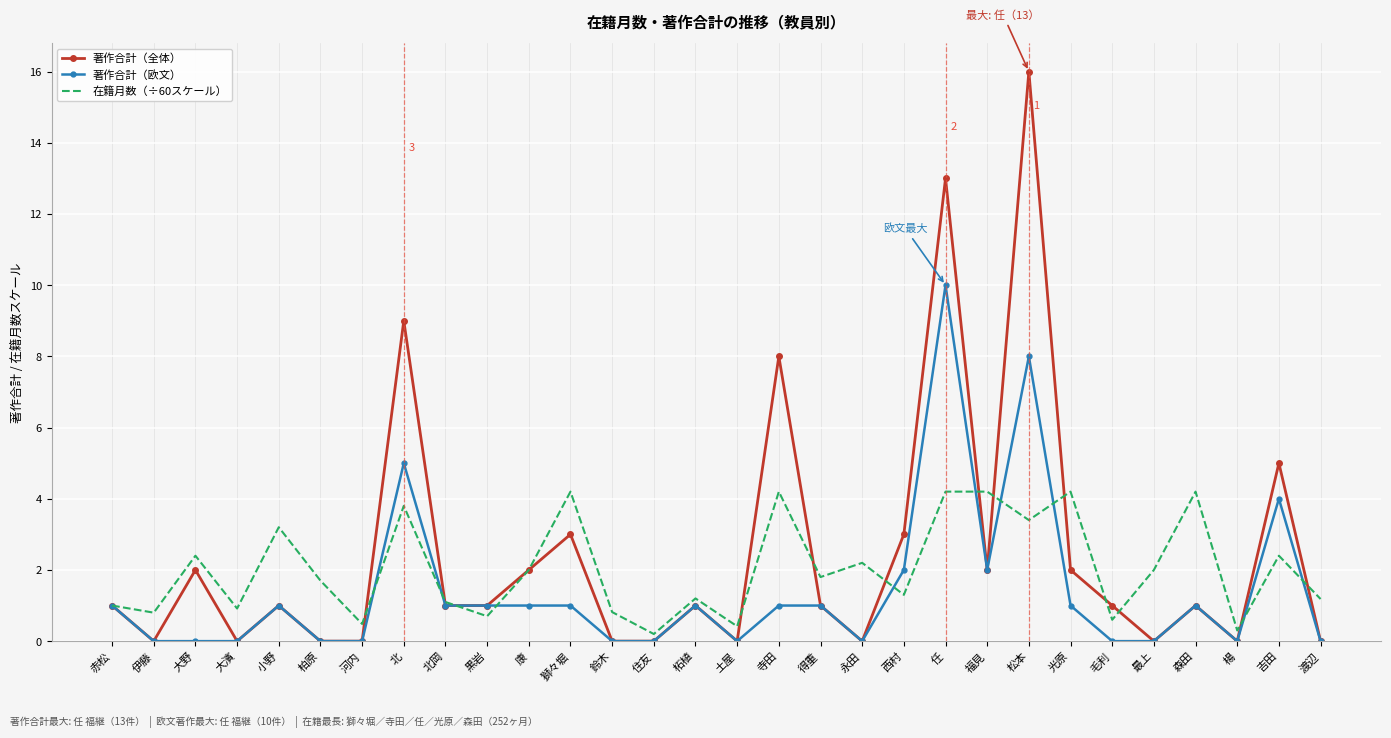

At 北, list the series in order from largest to smallest.

著作合計（全体）, 著作合計（欧文）, 在籍月数（÷60スケール）